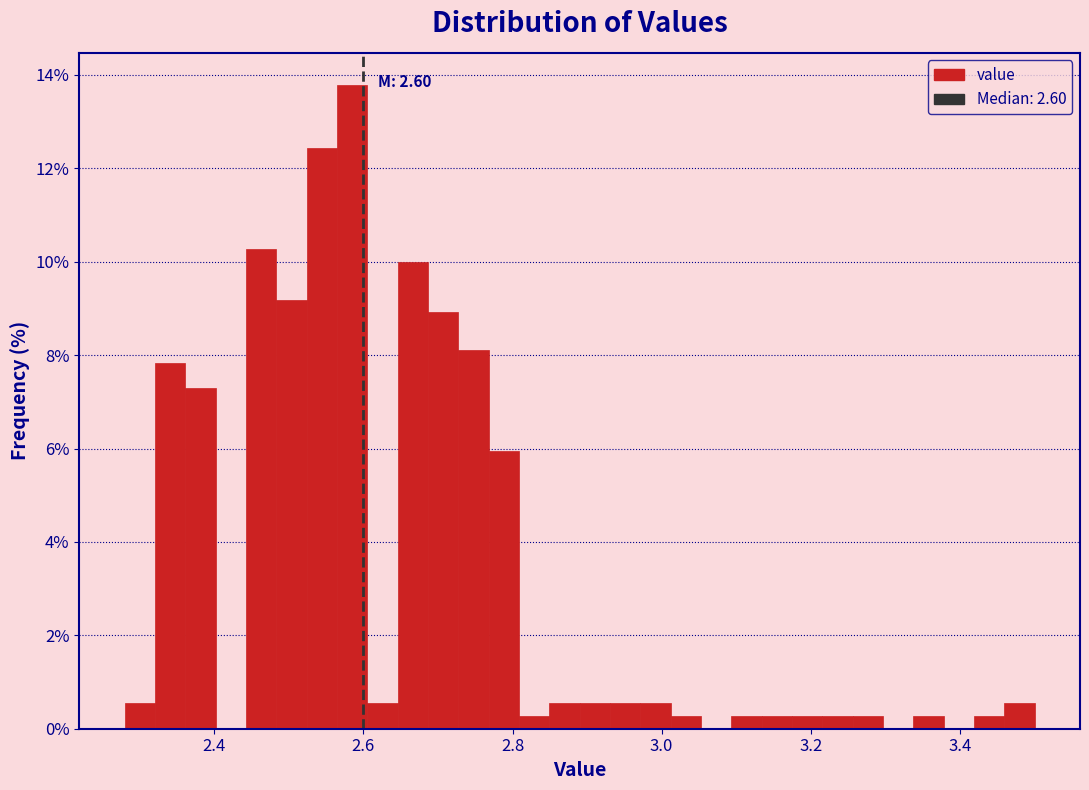

Around what value on the x-axis is the tallest bar? Give the approximate position of its centre, as read against the axis.

2.58